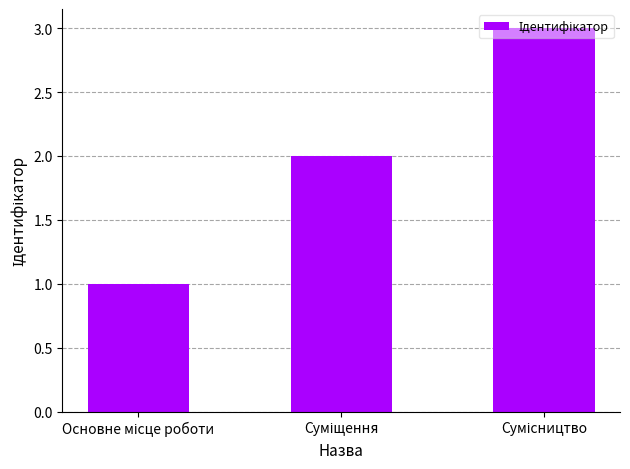

What is the maximum value shown in the chart?

3